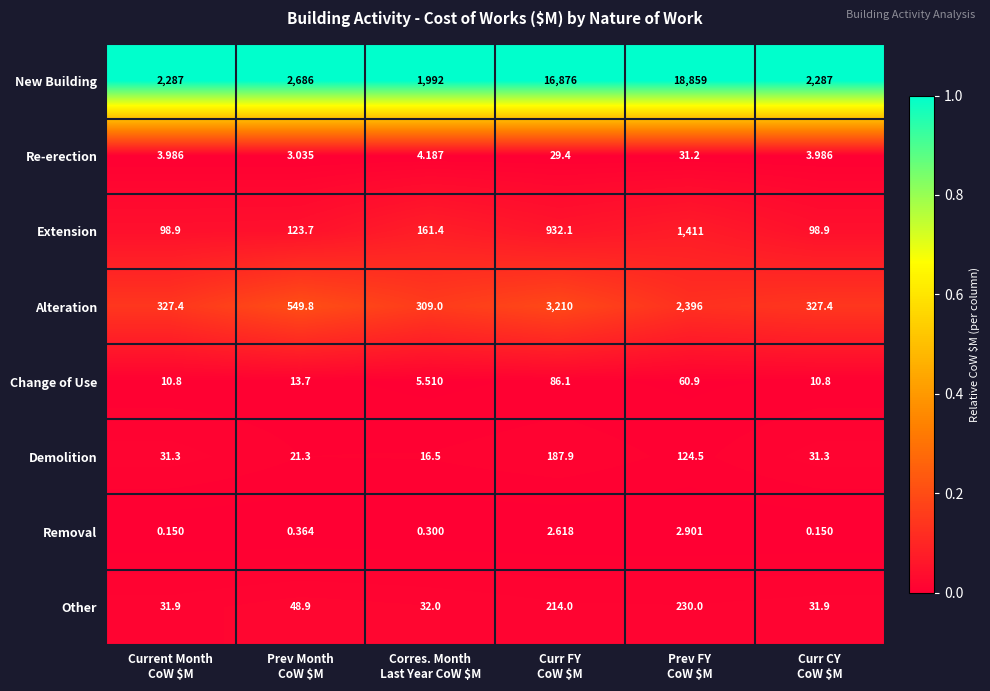

Count the number of categories in the chart.

6